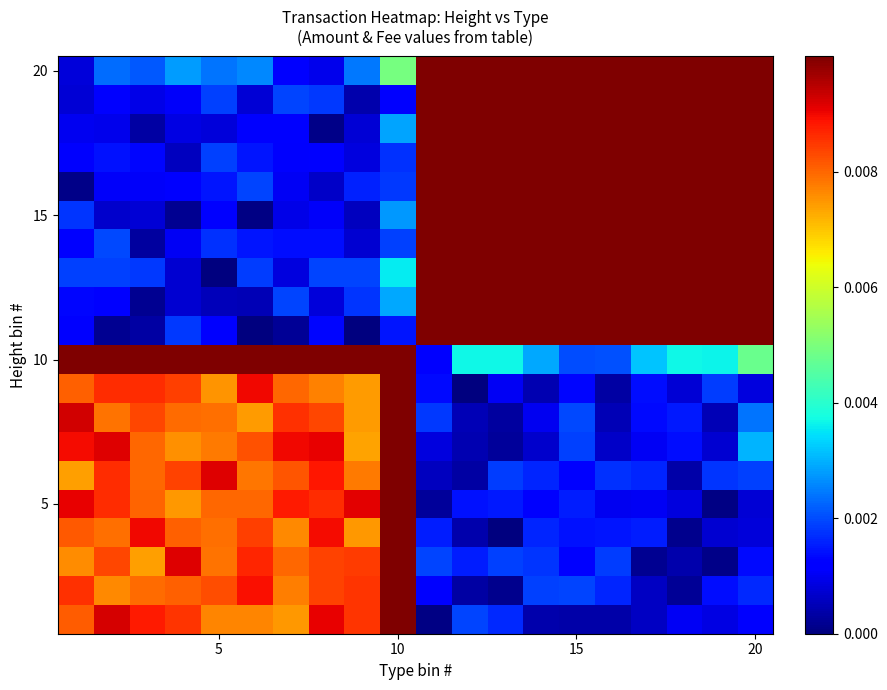

At which category does the chart reach its minimum across all series?

8